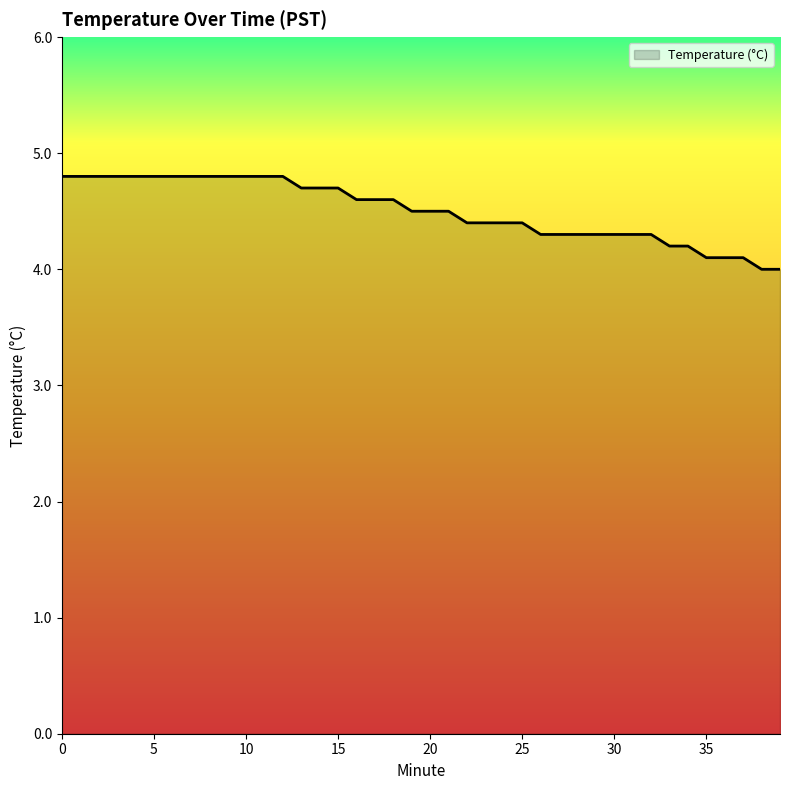

What is the maximum value shown in the chart?

4.8